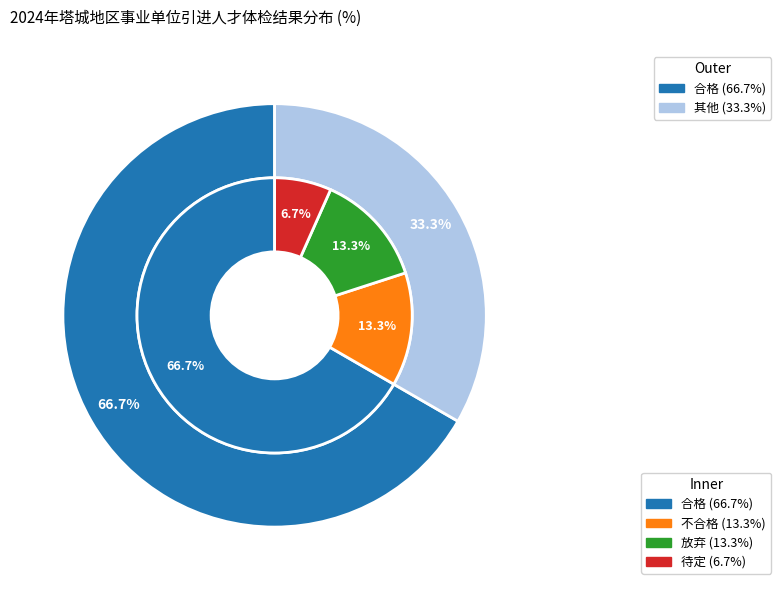

True or false: 待定 accounts for 1% of the total.

False